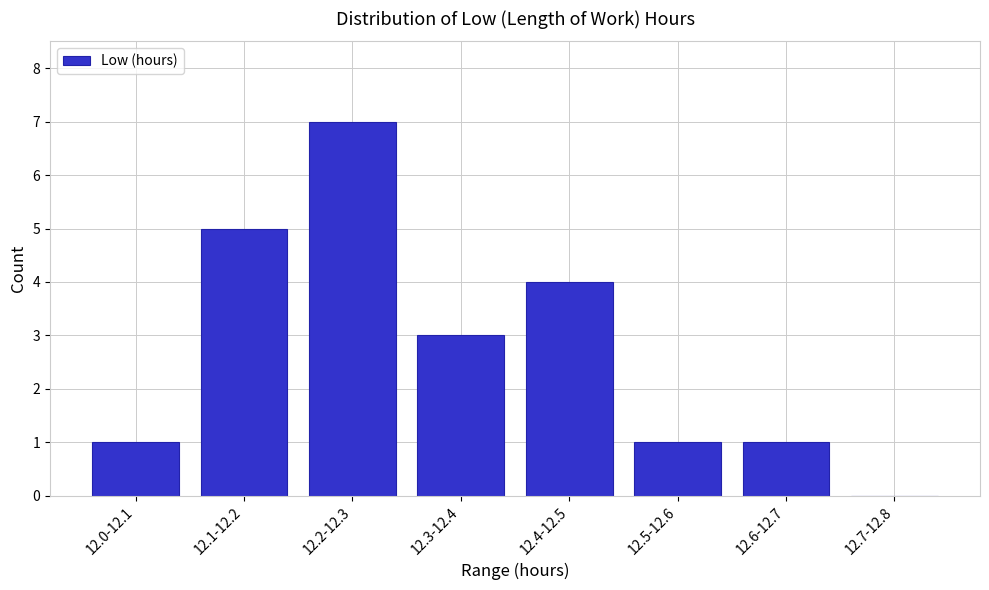

Reading left to right, what are all the values shown in this chart?

12.0-12.1=1	12.1-12.2=5	12.2-12.3=7	12.3-12.4=3	12.4-12.5=4	12.5-12.6=1	12.6-12.7=1	12.7-12.8=0